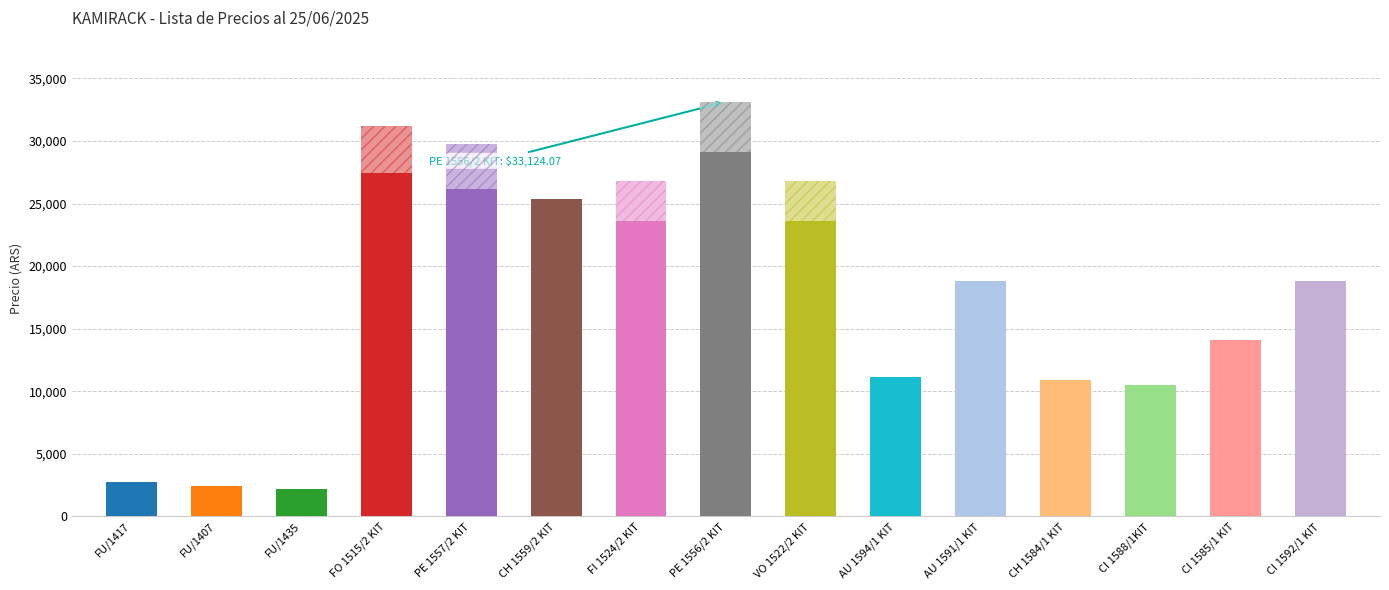

List the labels in order of value, largest first.

PE 1556/2 KIT, FO 1515/2 KIT, PE 1557/2 KIT, FI 1524/2 KIT, VO 1522/2 KIT, CH 1559/2 KIT, AU 1591/1 KIT, CI 1592/1 KIT, CI 1585/1 KIT, AU 1594/1 KIT, CH 1584/1 KIT, CI 1588/1KIT, FU/1417, FU/1407, FU/1435